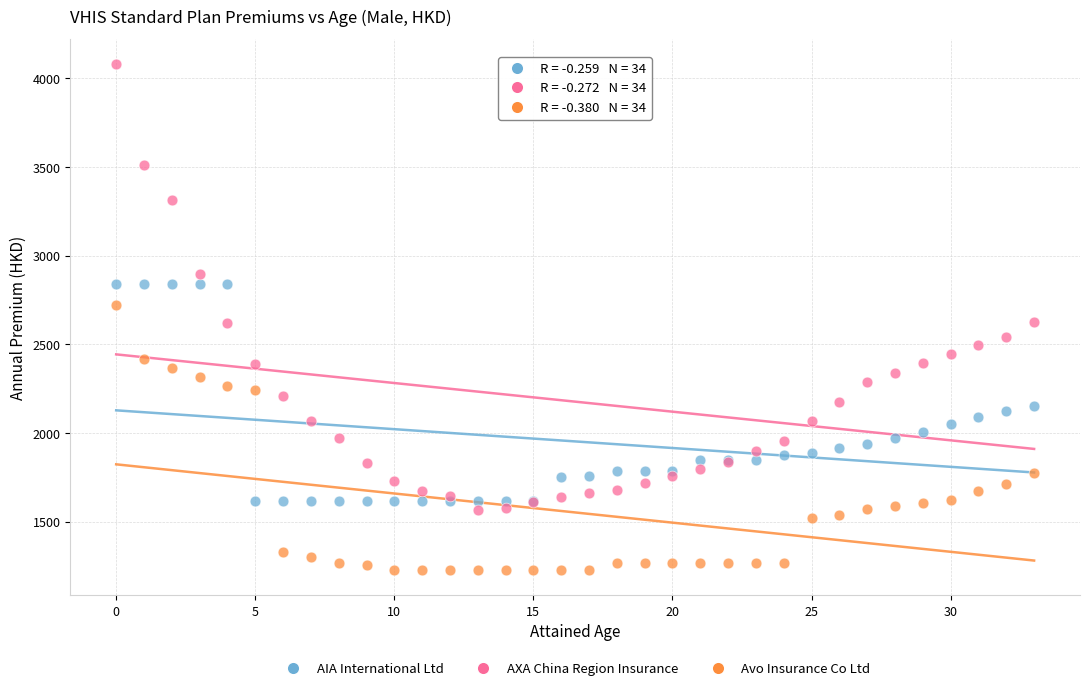

Which series has the widest spread of Y values?

AXA China Region Insurance